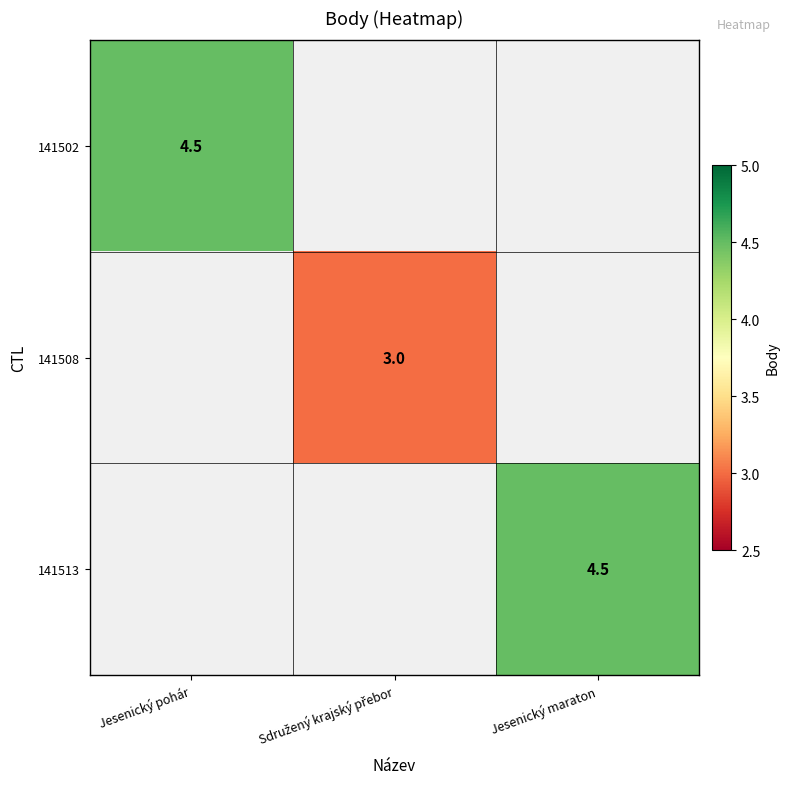

The 141502 series shows 4.5 at Jesenický pohár. True or false?

True